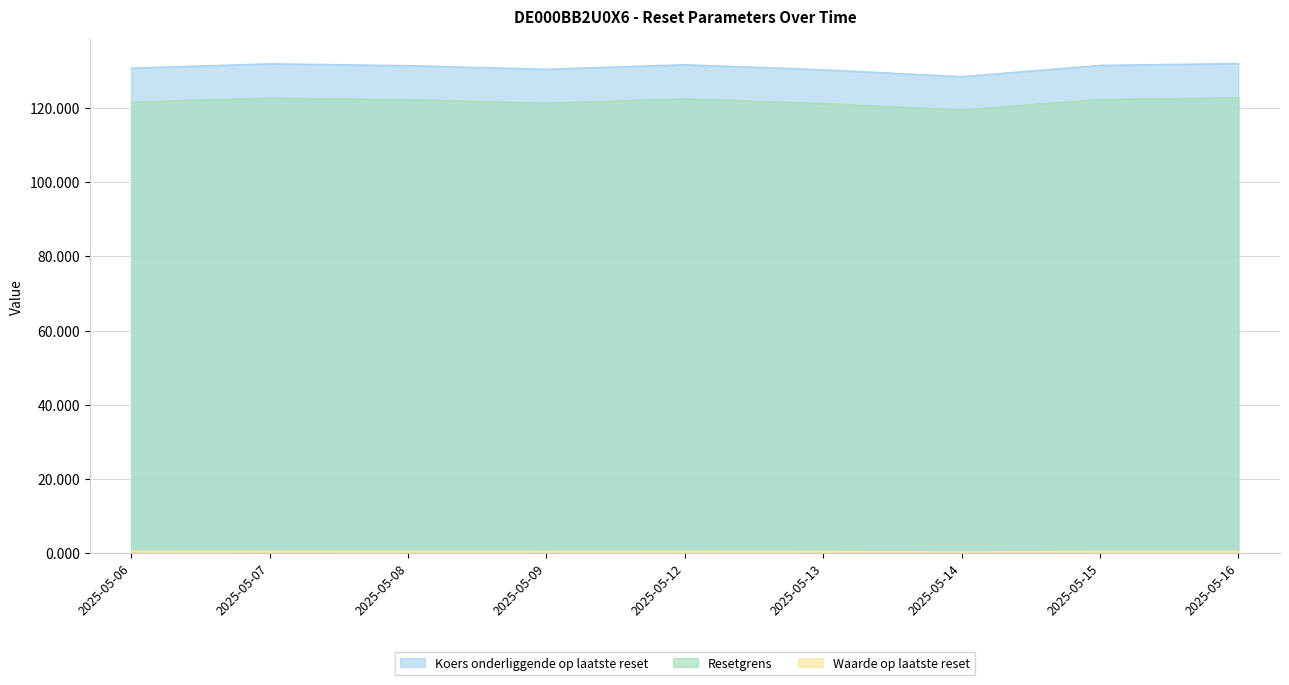

What is the greatest value displayed?

132.0